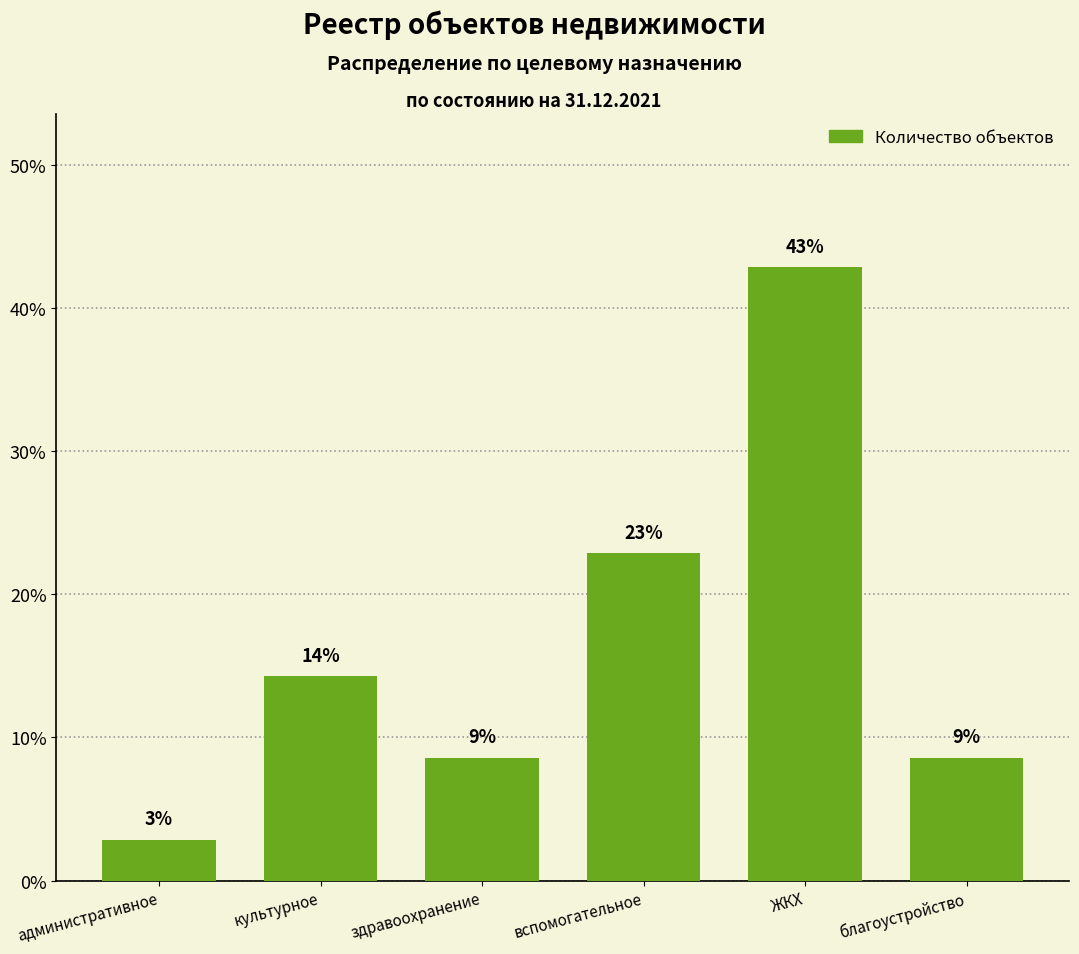

What position from the right is культурное?

5